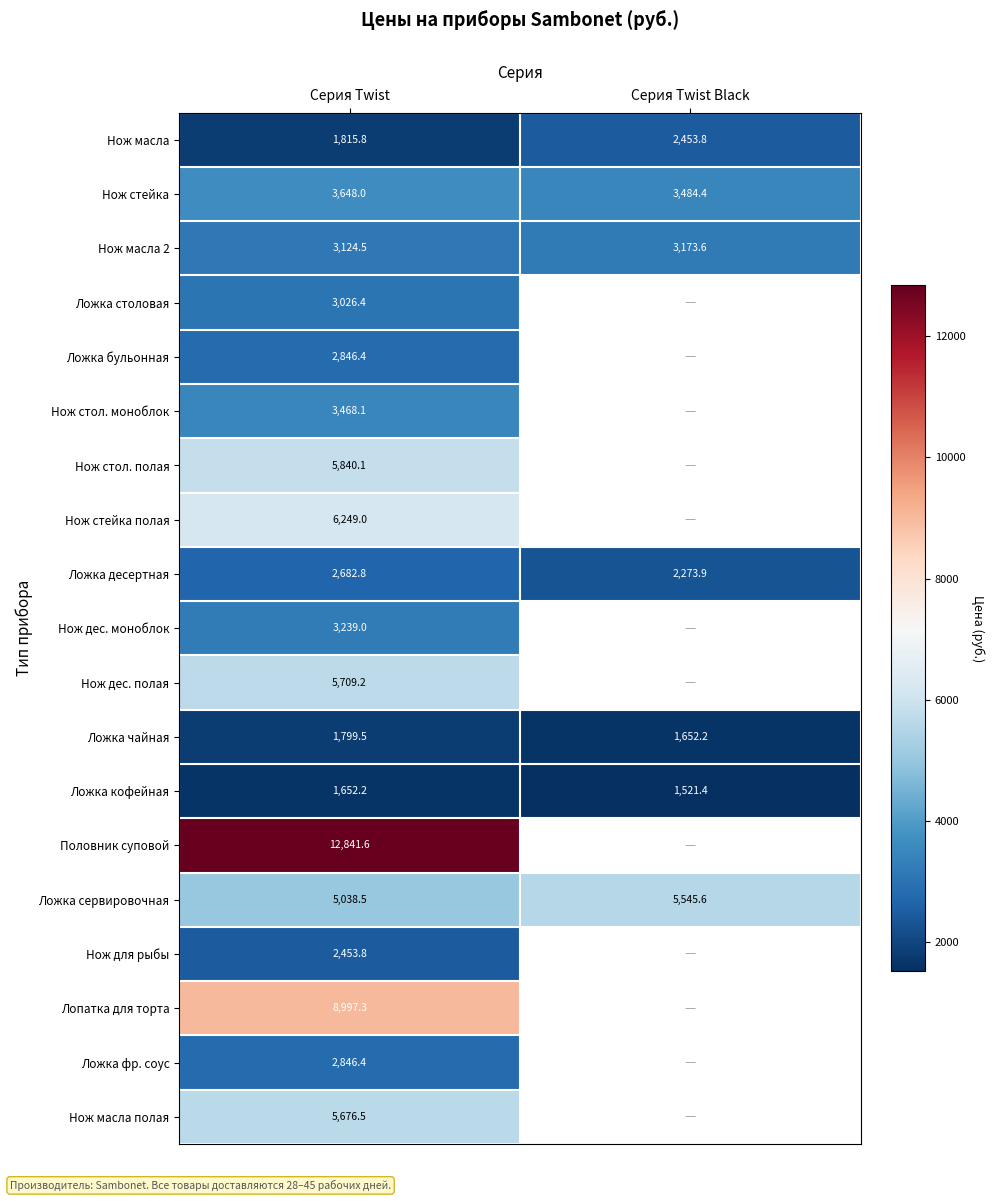

What is the average value of the Ложка кофейная series?

1586.8